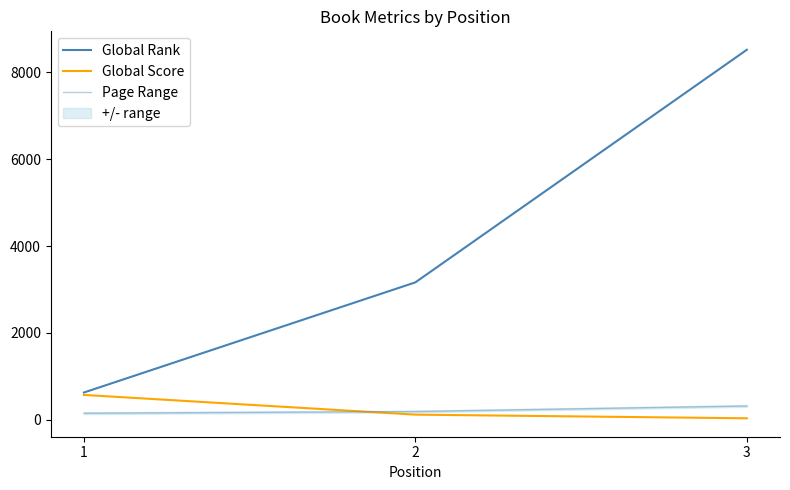

At which label does Global Score reach its minimum?

3